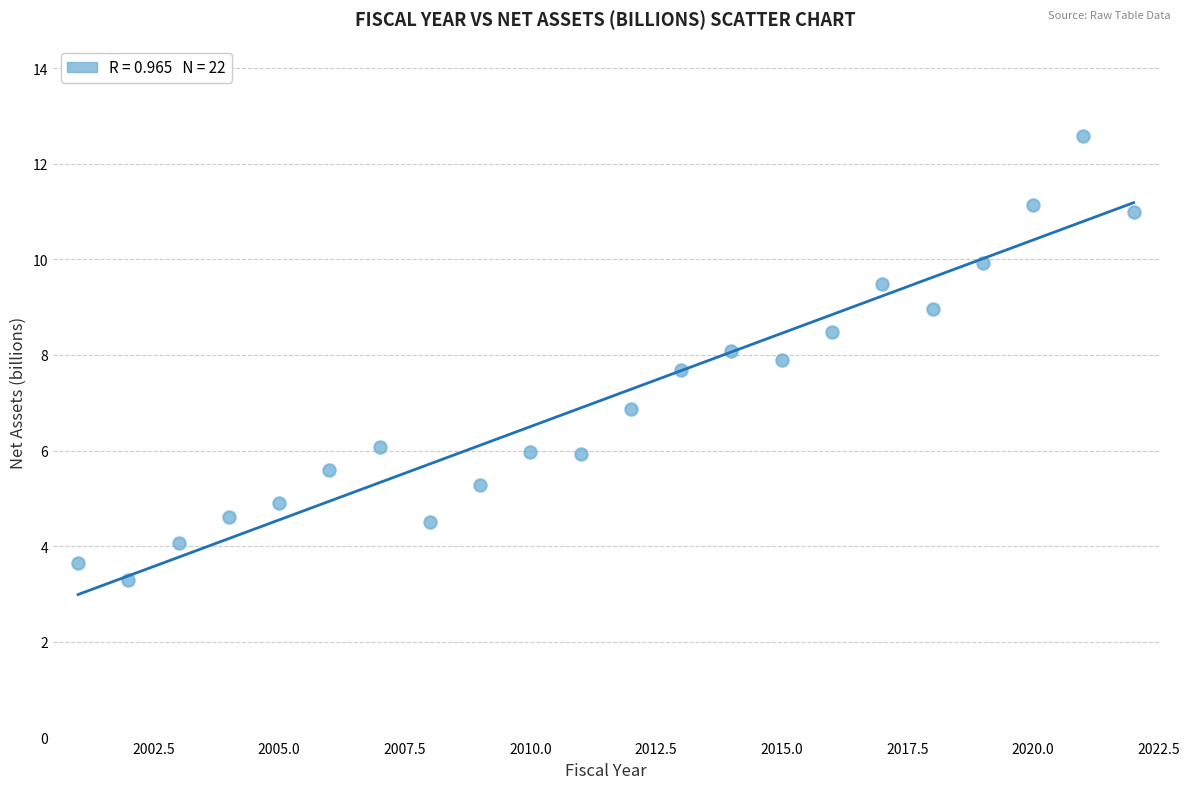

What is the range of Y values (max minus min)?

9.3